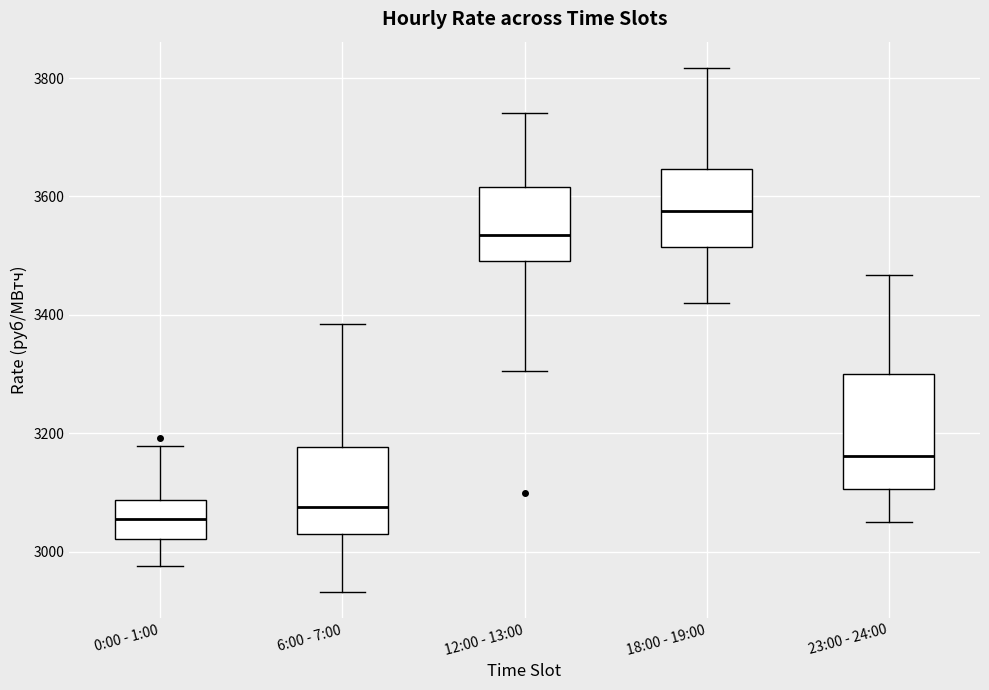

Which box's median line is the lowest?

0:00 - 1:00